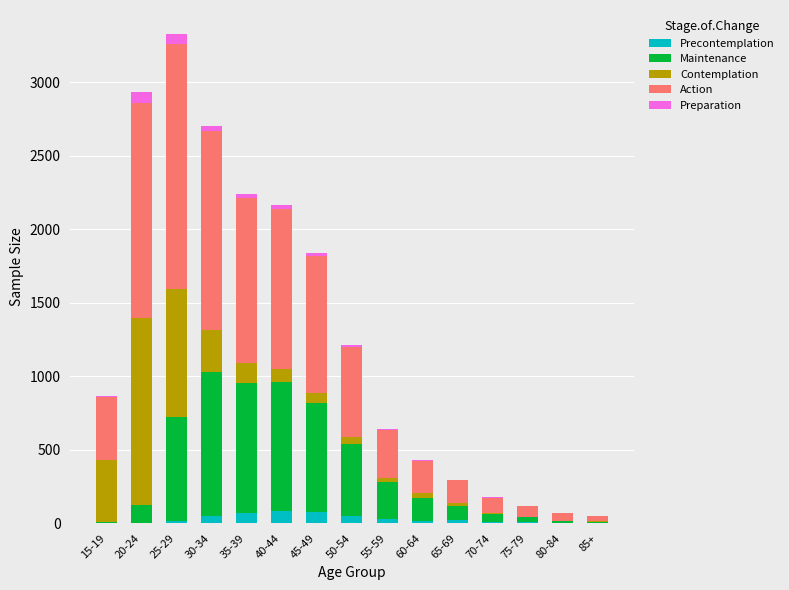

What is the sum of all Precontemplation values?

440